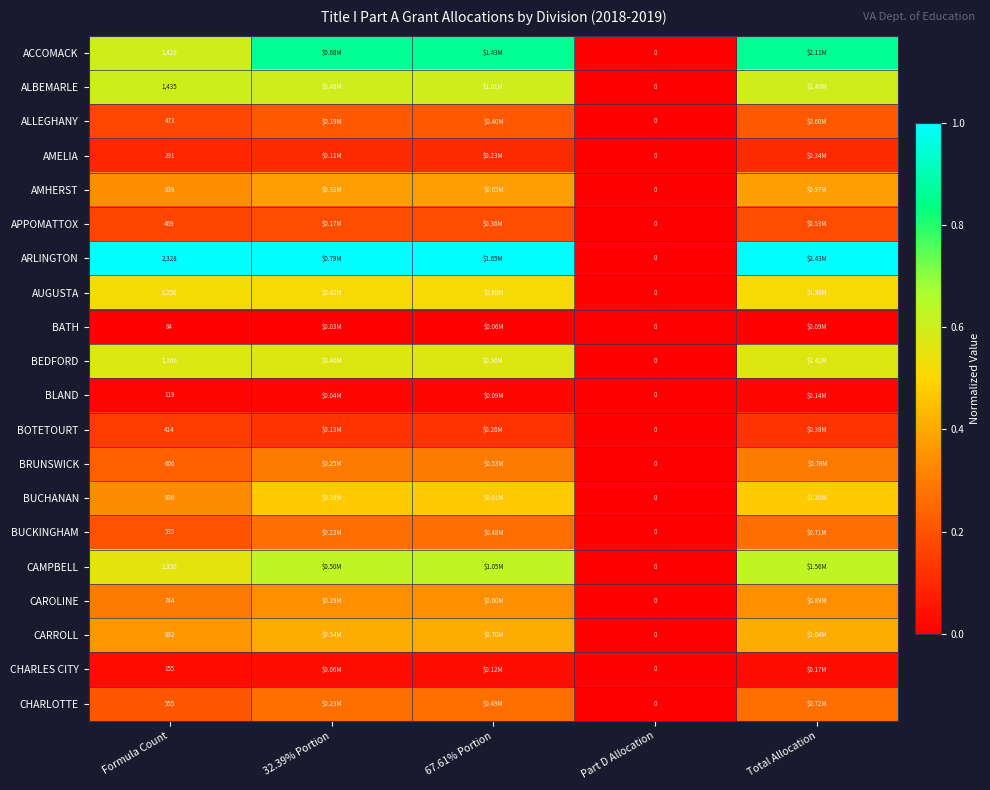

At Formula Count, list the series in order from smallest to largest.

BATH, BLAND, CHARLES CITY, AMELIA, BOTETOURT, APPOMATTOX, ALLEGHANY, BUCKINGHAM, CHARLOTTE, BRUNSWICK, CAROLINE, BUCHANAN, AMHERST, CARROLL, AUGUSTA, CAMPBELL, BEDFORD, ACCOMACK, ALBEMARLE, ARLINGTON